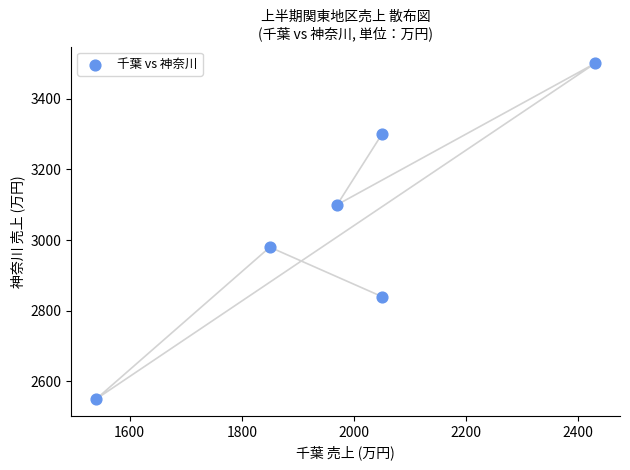

What Y value in the scatter plot is closest to 3025?

2980